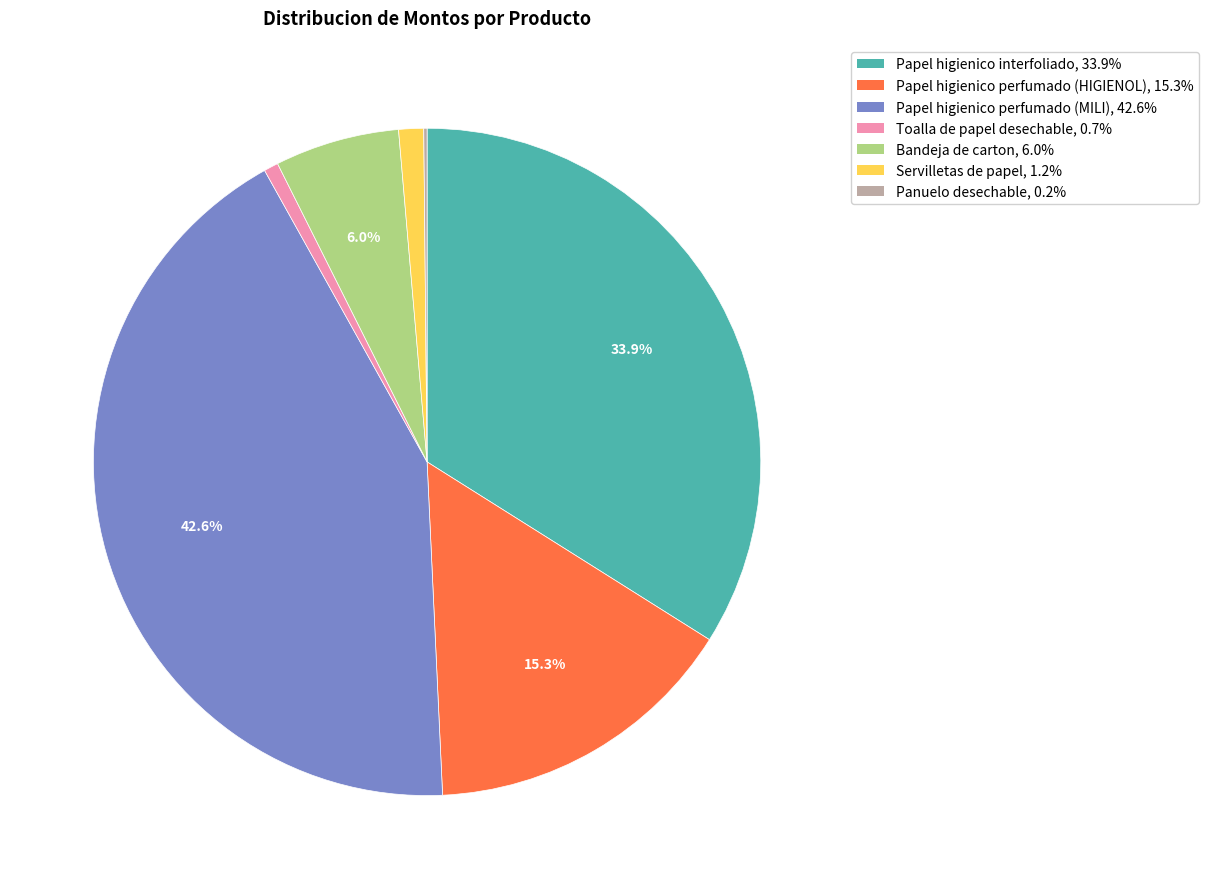

Is Papel higienico perfumado (HIGIENOL), 15.3% the majority of the pie?

No